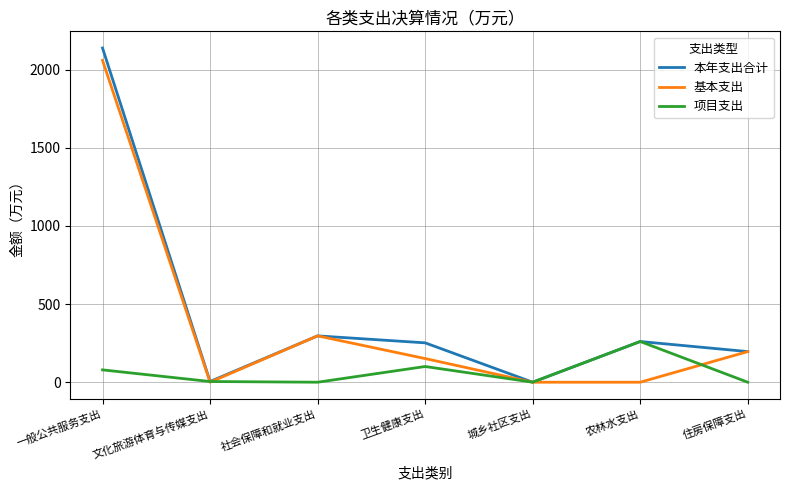

How many values in the 本年支出合计 series are below 252?

3